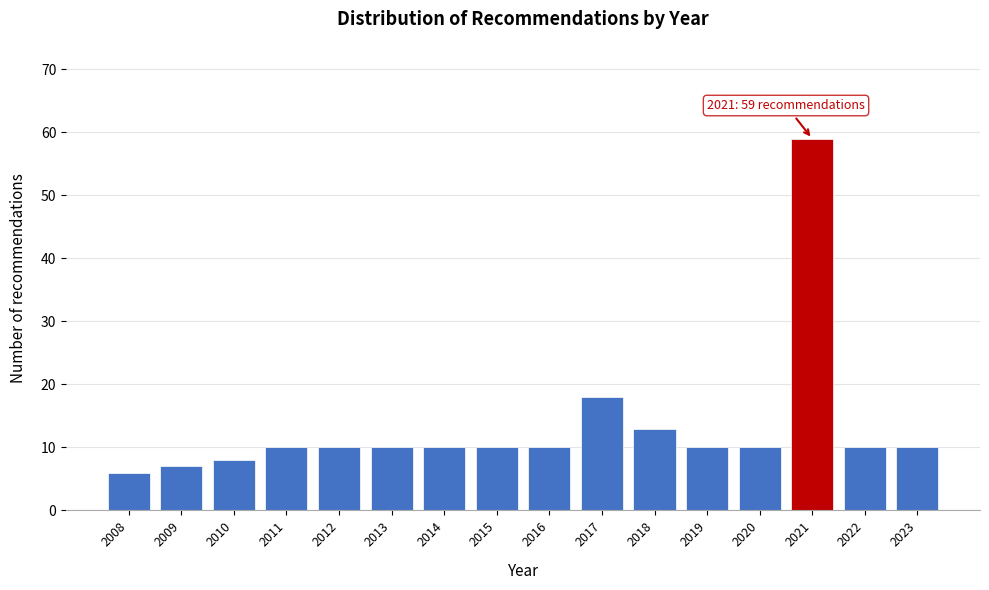

Reading left to right, extract all data points from this chart.

2008=6	2009=7	2010=8	2011=10	2012=10	2013=10	2014=10	2015=10	2016=10	2017=18	2018=13	2019=10	2020=10	2021=59	2022=10	2023=10